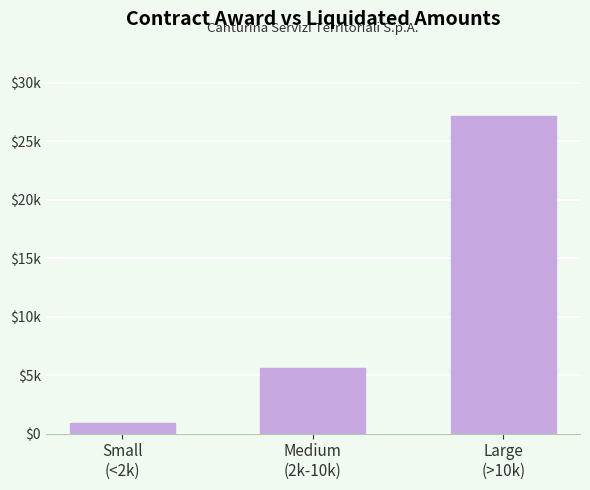

True or false: the data shows 5616.7 at Medium
(2k-10k).

True